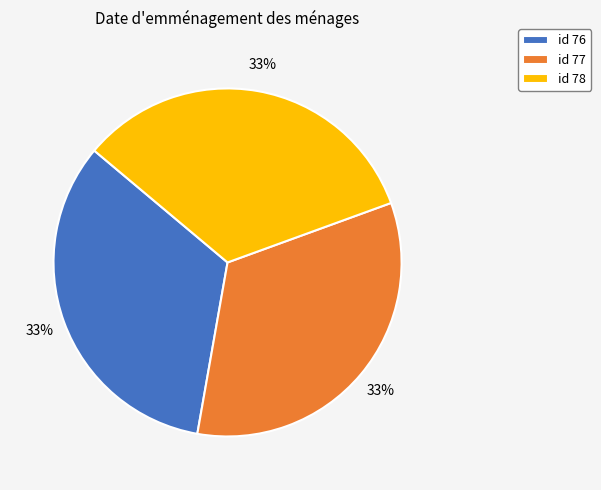

True or false: id 78 accounts for 24% of the total.

False